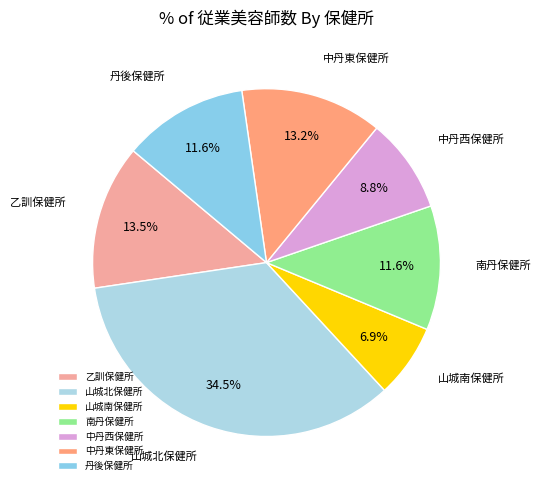

What is the ratio of the value at 中丹東保健所 to the value at 山城南保健所?

1.9